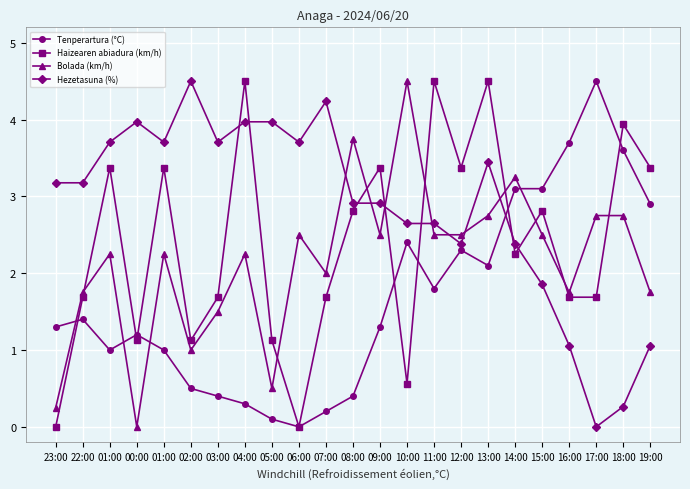

What is the difference between the maximum and minimum values in the Hezetasuna (%) series?

4.5